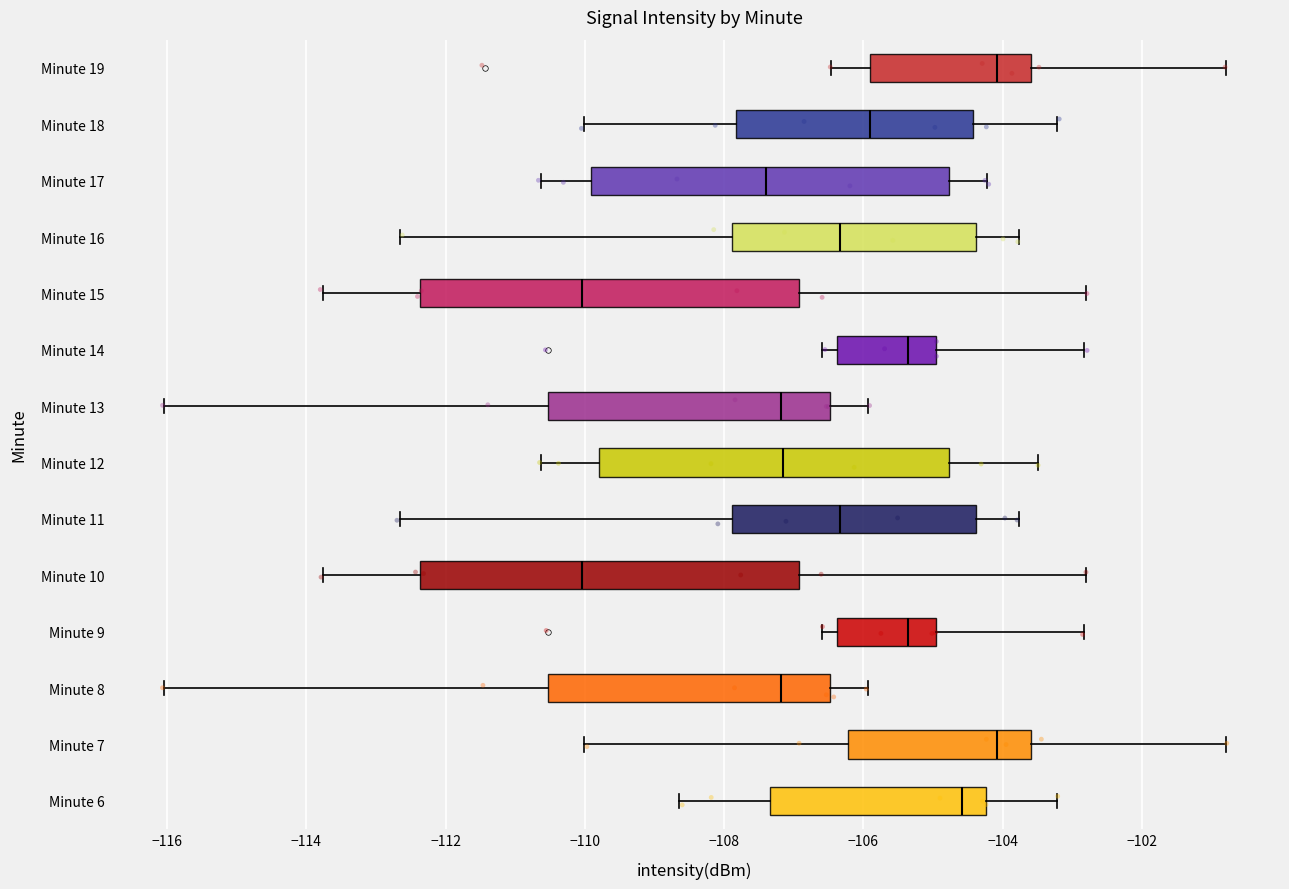

Where is the left edge of the box for Minute 9 on the x-axis? The values are not printed on the chart, so give them approximately, as read against the axis.

-106.4